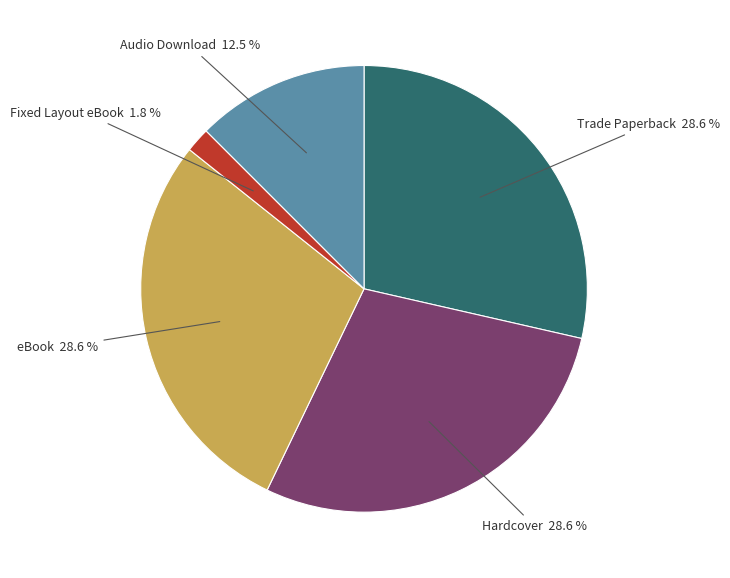

What portion of the pie excludes Audio Download?

87.5%